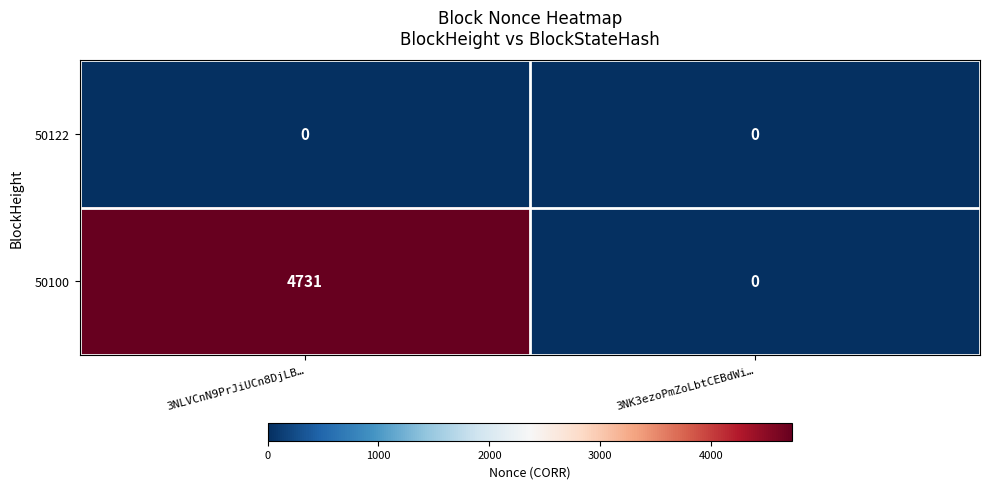

Reading right to left, what are all the values shown in this chart?

50122: 3NK3ezoPmZoLbtCEBdWi…=0	3NLVCnN9PrJiUCn8DjLB…=0
50100: 3NK3ezoPmZoLbtCEBdWi…=0	3NLVCnN9PrJiUCn8DjLB…=4731